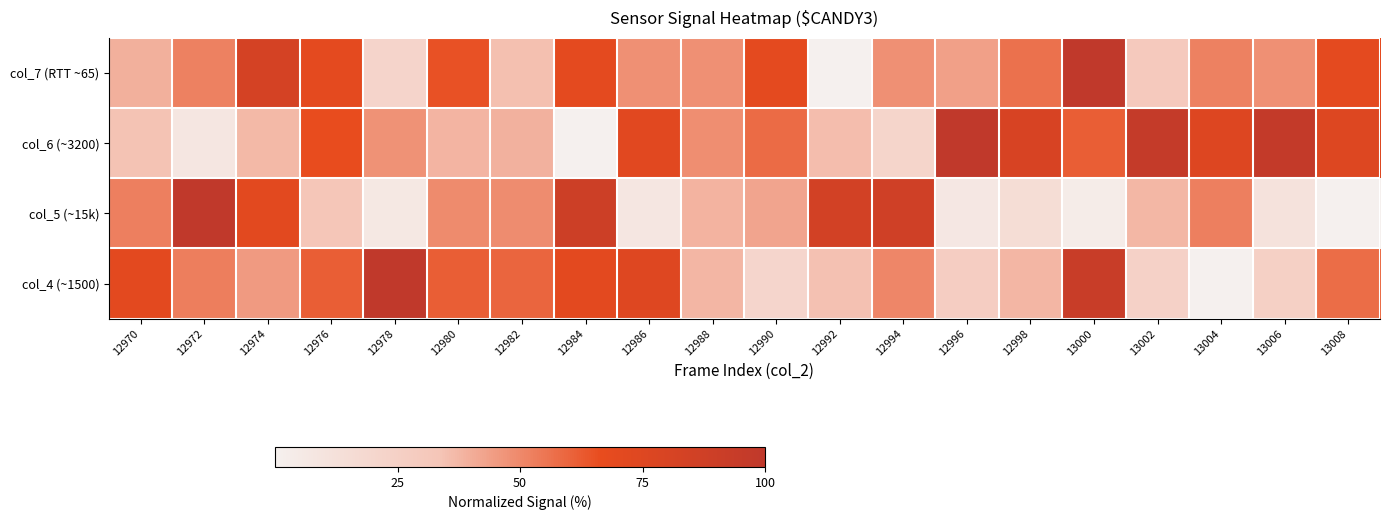

Count the number of data series in this chart.

4